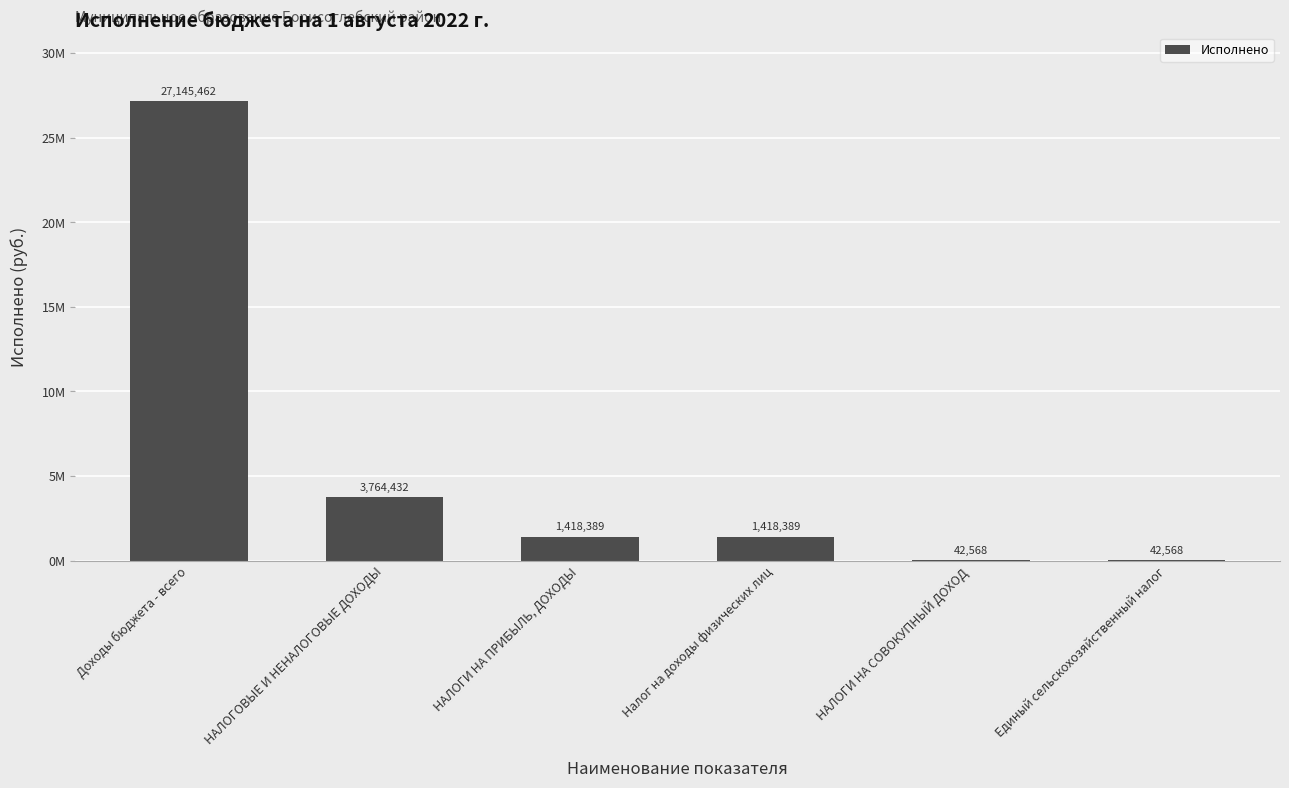

Are the bars horizontal?

No